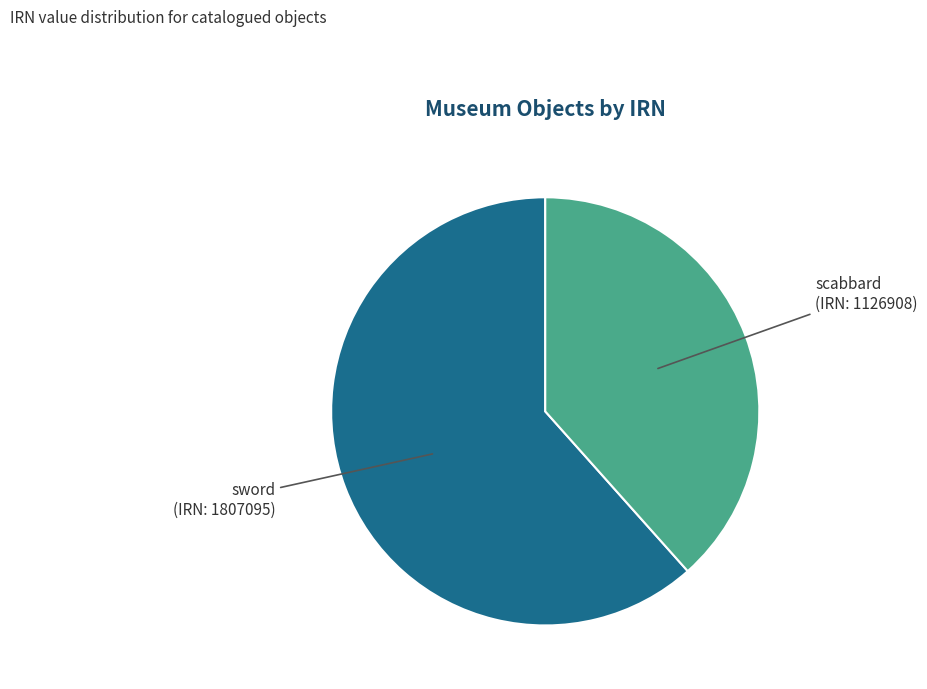

Is it true that scabbard (IRN: 1126908) is 38% of the pie?

True